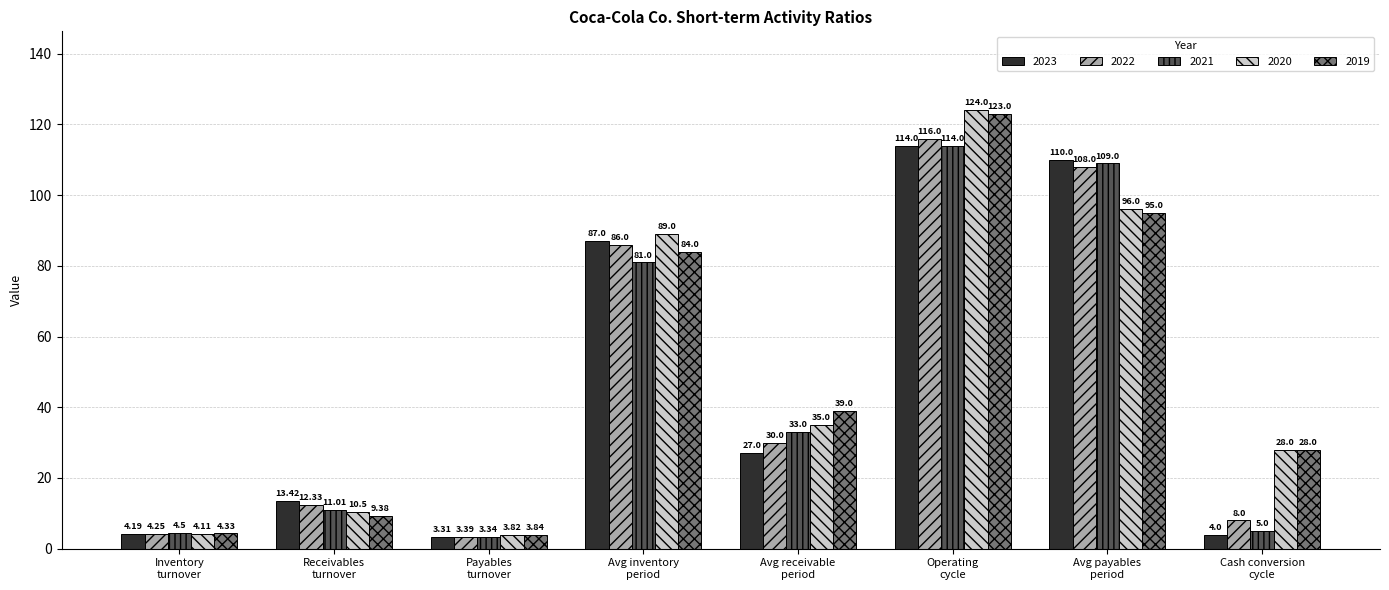

Which series has the widest spread of values?

2020